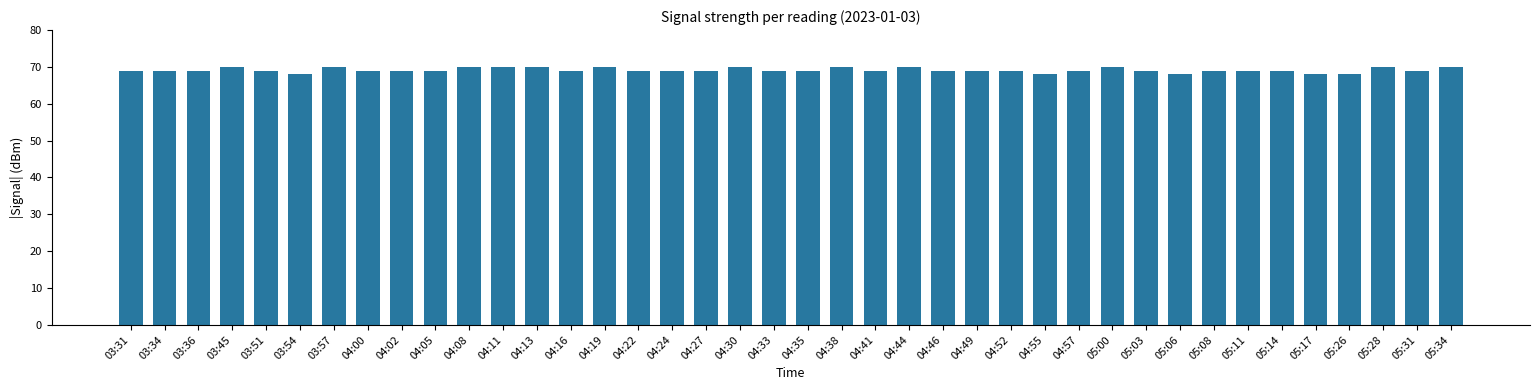

The value at 03:34 is 23. True or false?

False